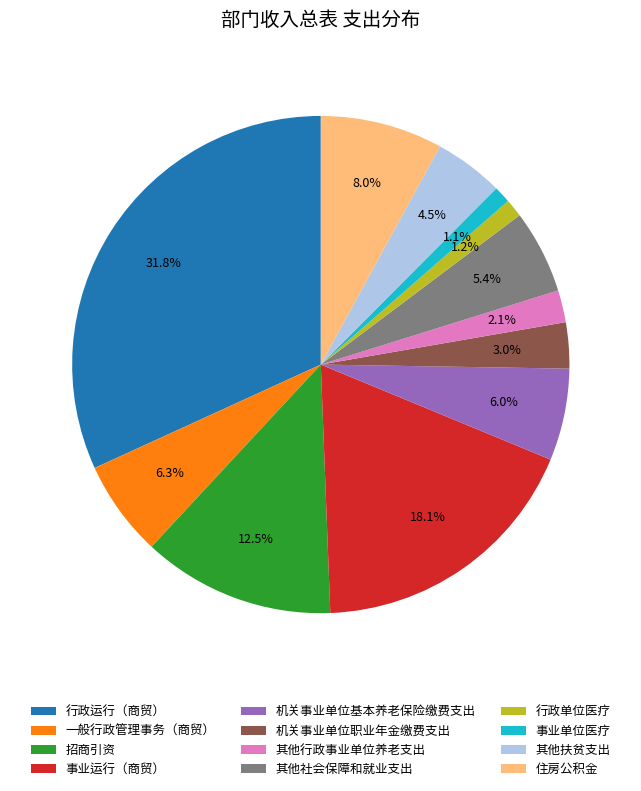

Is it true that 事业运行（商贸） is 18% of the pie?

True